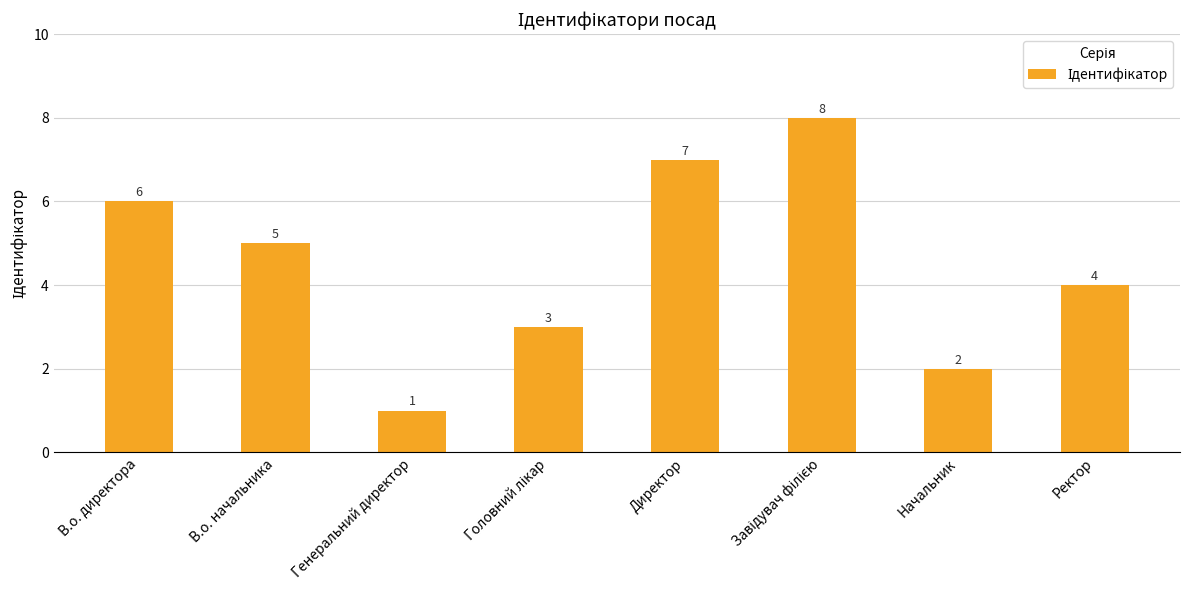

What value does the data have at В.о. начальника?

5